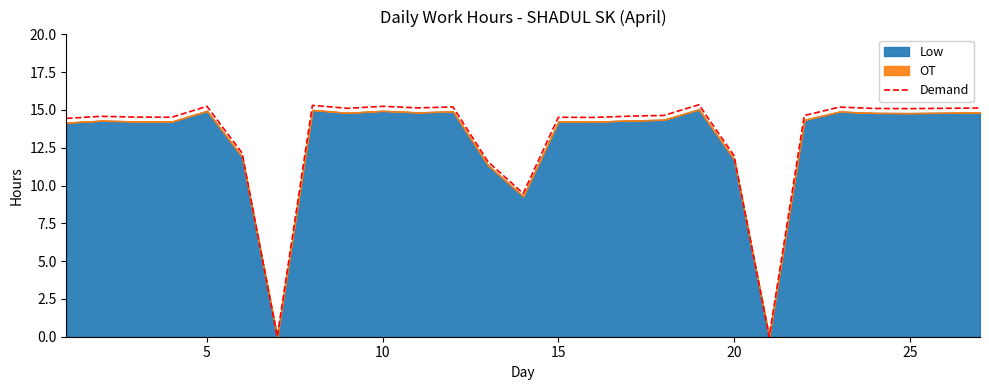

The Demand series shows 15.2 at 5. True or false?

True